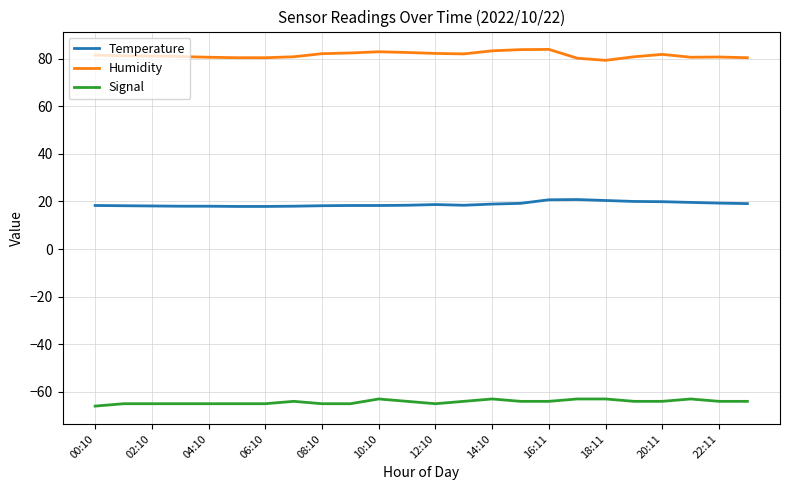

What is the highest value of the Signal series?

-63.0